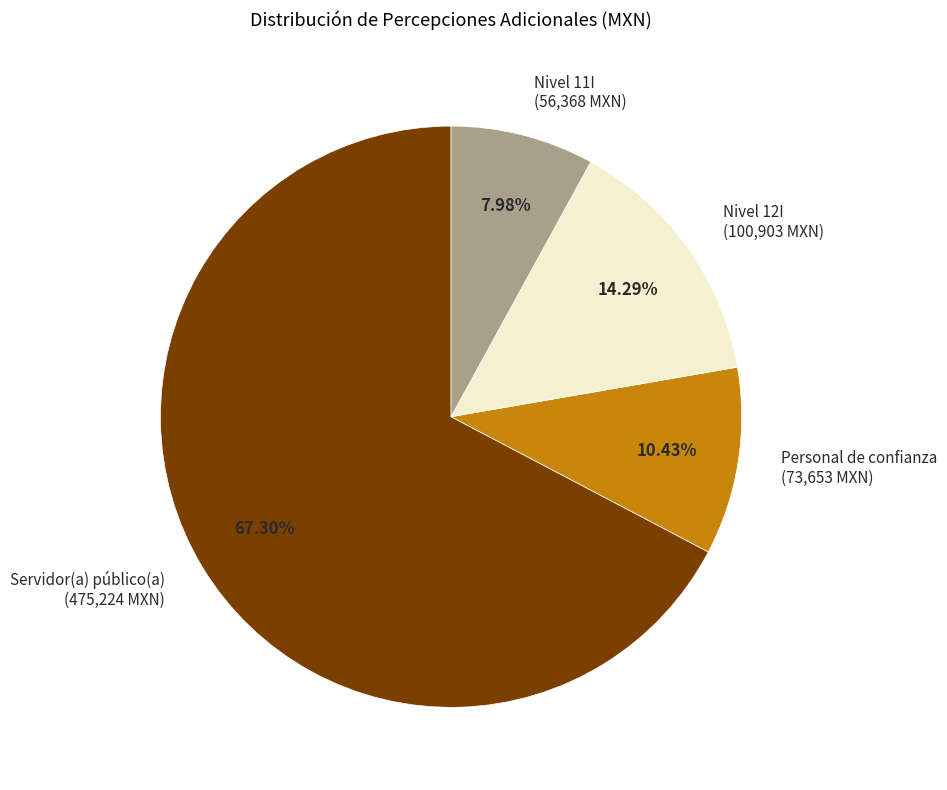

Is the sum of Personal de confianza (73,653 MXN) and Servidor(a) público(a) (475,224 MXN) greater than half?

Yes